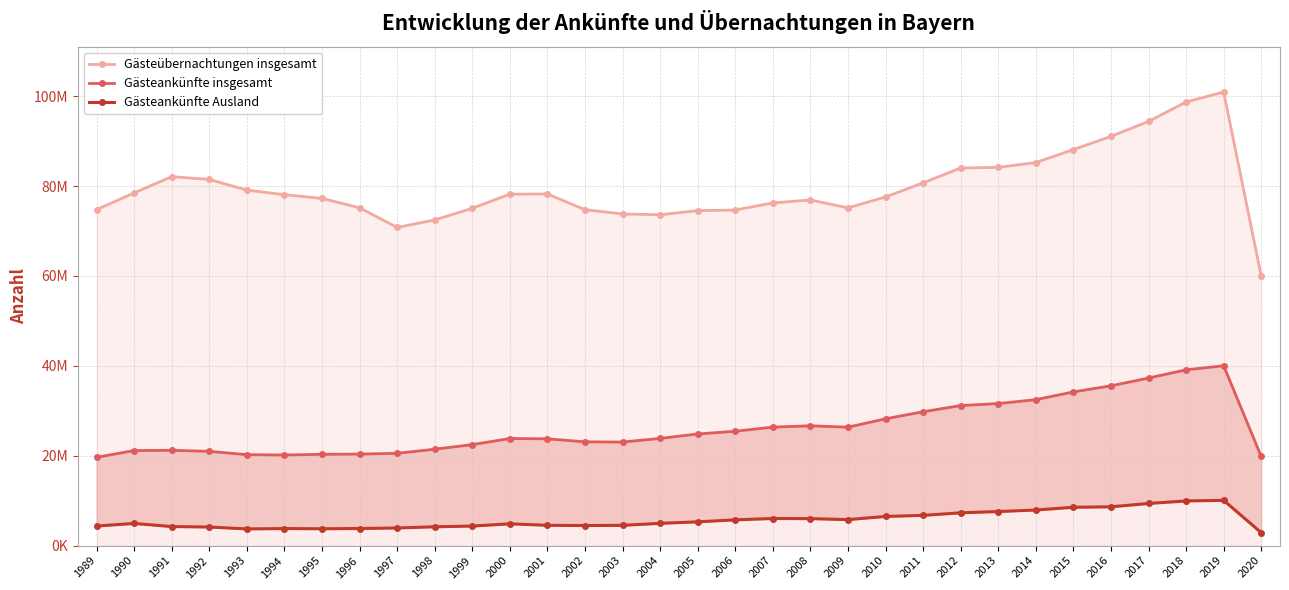

Reading left to right, list all the values displayed in this chart.

Gästeübernachtungen insgesamt: 1989=74752290	1990=78471040	1991=82084413	1992=81471441	1993=79089135	1994=78073746	1995=77249265	1996=75160430	1997=70791859	1998=72448314	1999=75052146	2000=78194645	2001=78232220	2002=74738406	2003=73779781	2004=73609569	2005=74527516	2006=74654528	2007=76244663	2008=76894619	2009=75146852	2010=77570061	2011=80705100	2012=84012948	2013=84153218	2014=85226707	2015=88109857	2016=91043683	2017=94368996	2018=98700118	2019=100911480	2020=59962427
Gästeankünfte insgesamt: 1989=19643308	1990=21149528	1991=21203697	1992=20974160	1993=20241267	1994=20155491	1995=20316236	1996=20362731	1997=20538780	1998=21446819	1999=22471696	2000=23828000	2001=23756948	2002=23088203	2003=23043500	2004=23851888	2005=24834878	2006=25445882	2007=26365546	2008=26659409	2009=26352658	2010=28214841	2011=29784115	2012=31156635	2013=31611343	2014=32469354	2015=34200101	2016=35551504	2017=37278748	2018=39117241	2019=40010919	2020=19832155
Gästeankünfte Ausland: 1989=4354424	1990=4932804	1991=4238594	1992=4136610	1993=3713564	1994=3794506	1995=3747417	1996=3805600	1997=3925095	1998=4186787	1999=4350871	2000=4846547	2001=4519985	2002=4464113	2003=4508392	2004=4956470	2005=5289811	2006=5735549	2007=6031078	2008=6001081	2009=5783954	2010=6489663	2011=6727687	2012=7295559	2013=7575958	2014=7923688	2015=8528789	2016=8630214	2017=9379696	2018=9933955	2019=10070099	2020=2885886